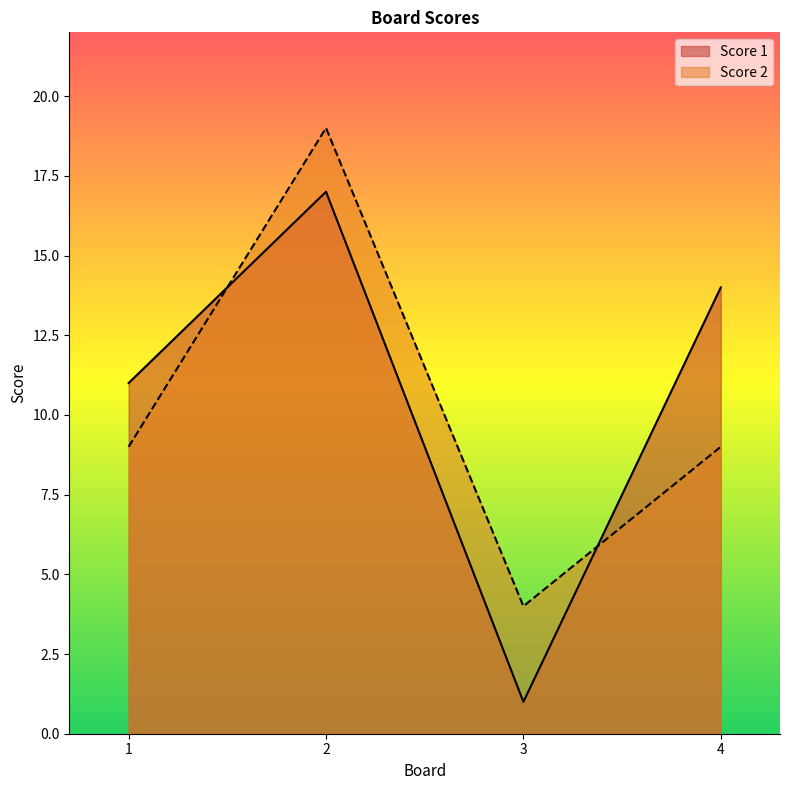

Which series has the largest total across all categories?

Score 1